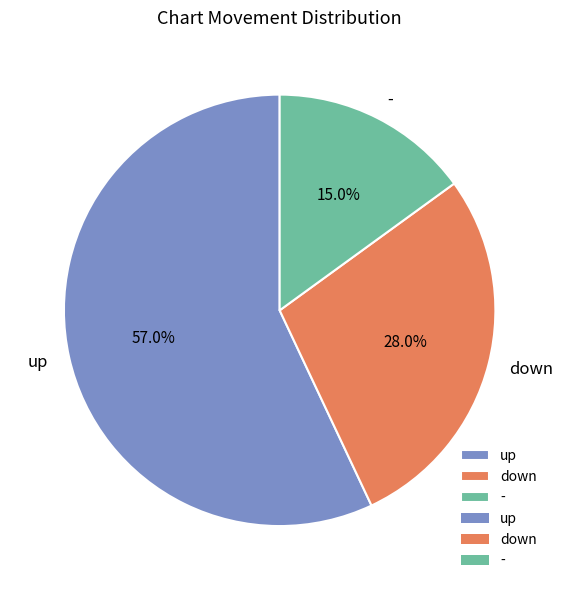

Combined, what portion of the pie is down and -?

43.0%